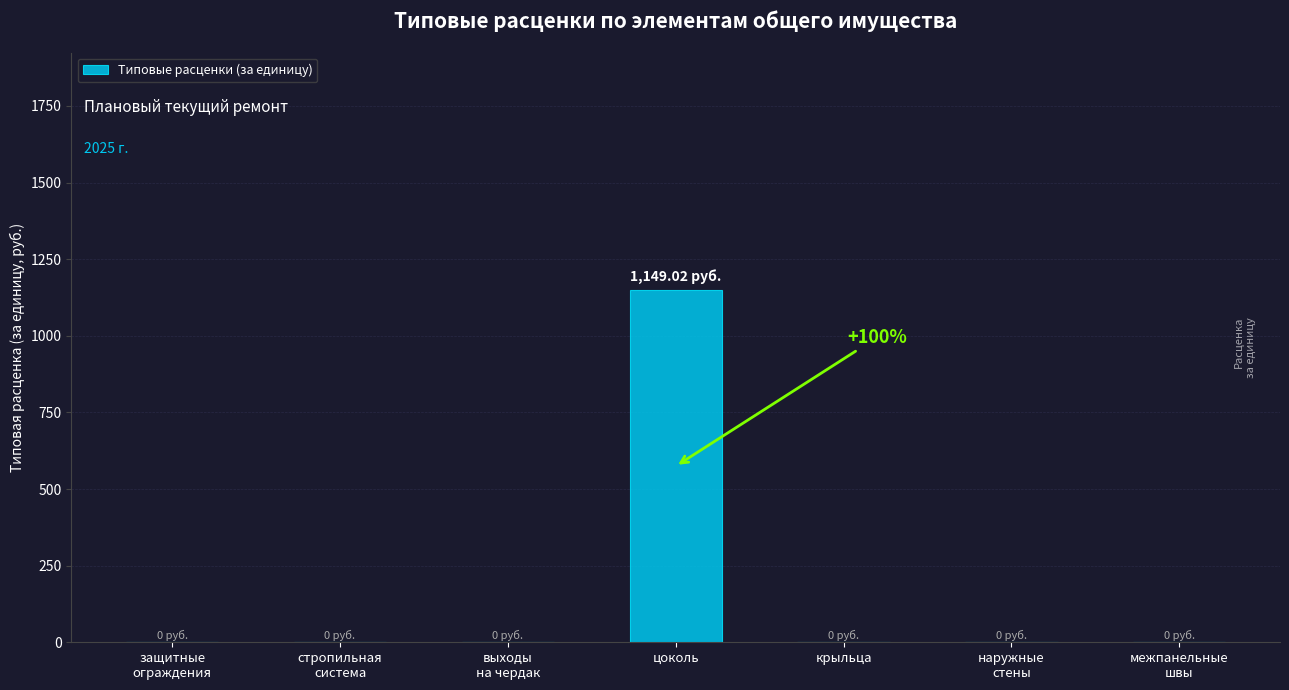

What is the sum of all values?

1149.0